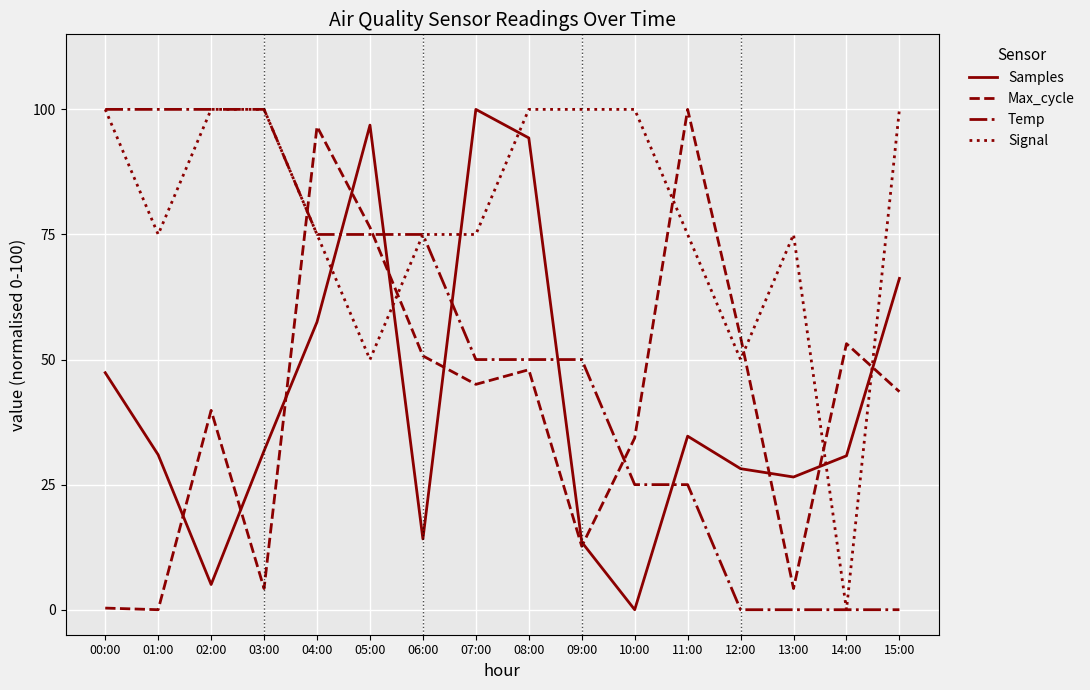

Which series ends up on top after the final intersection of Signal and Max_cycle?

Signal